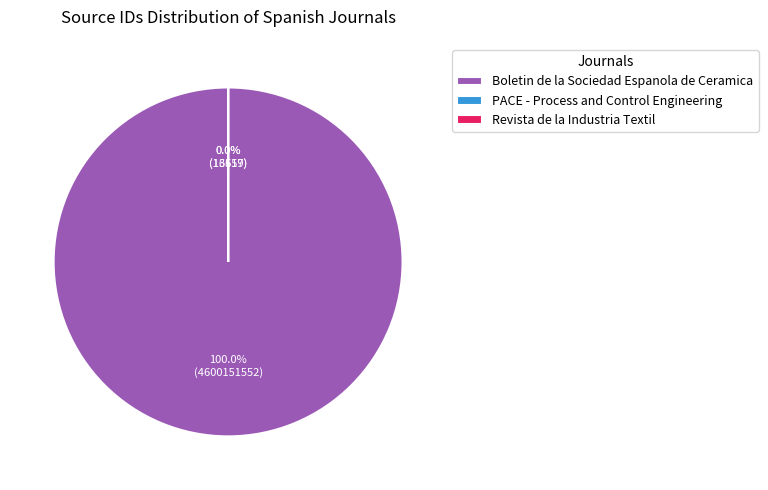

To the nearest percent, what portion does Boletin de la Sociedad Espanola de Ceramica represent?

100%